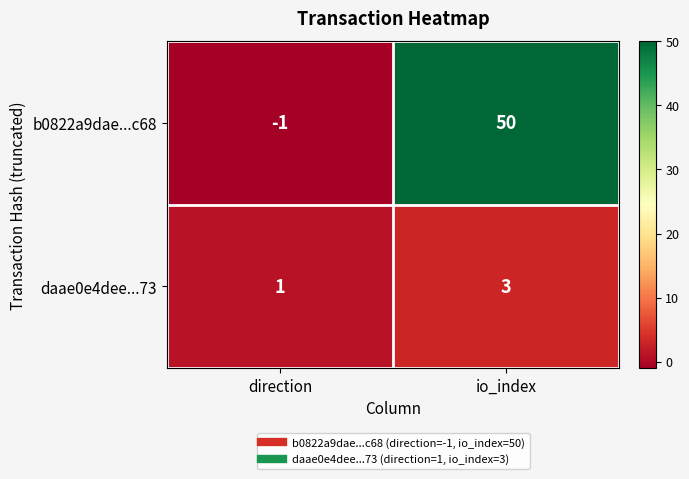

At which label is daae0e4dee...73 closest to 2?

direction